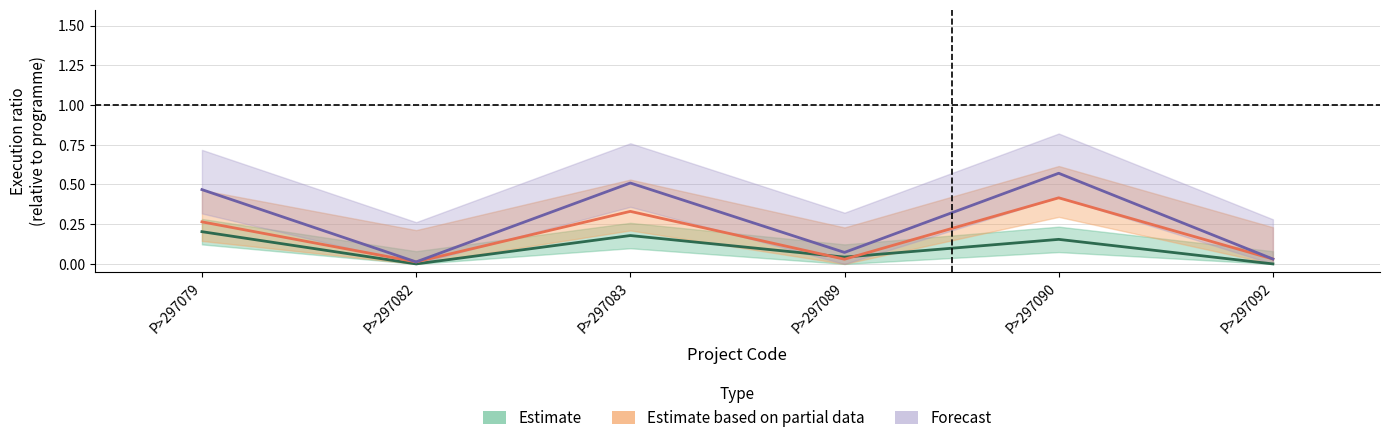

In Estimate, how many points are higher than both neighbors (excluding endpoints)?

2